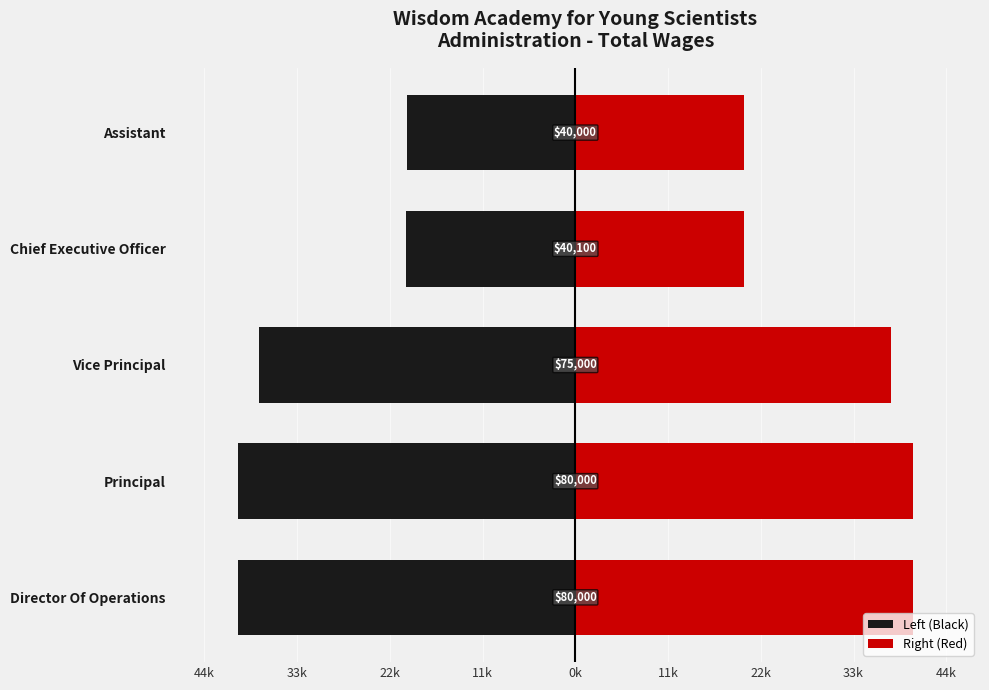

How many data points in Right (Red) are less than 37500?

2